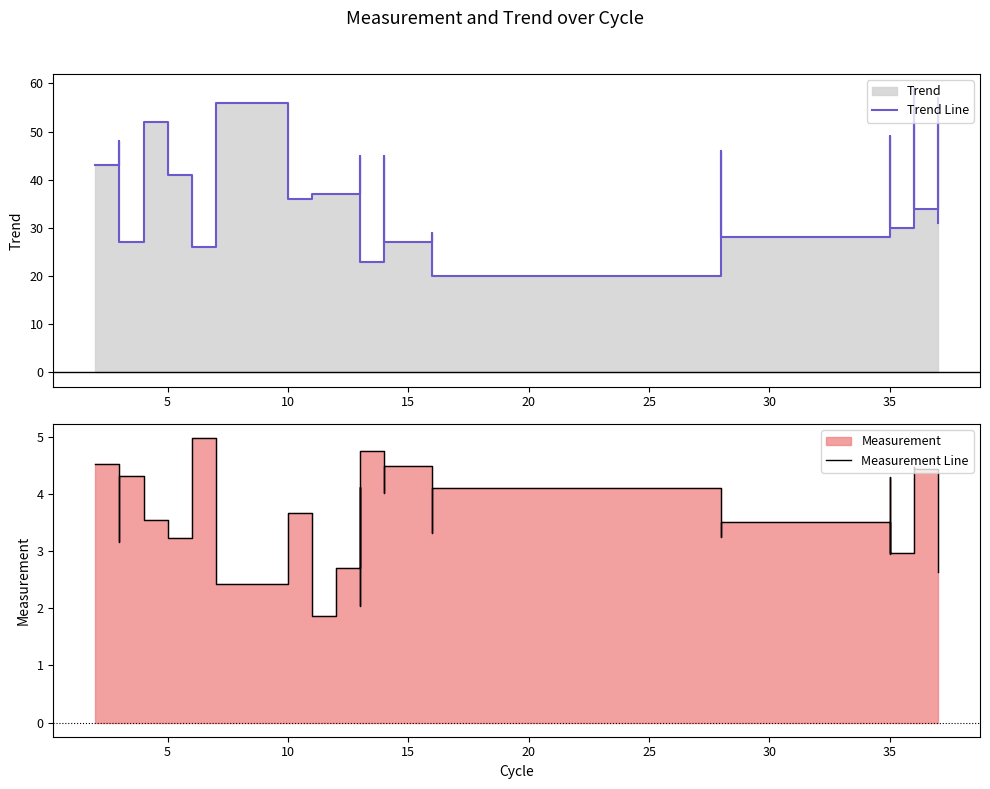

What is the difference between the maximum and minimum values in the Trend Line series?

39.0